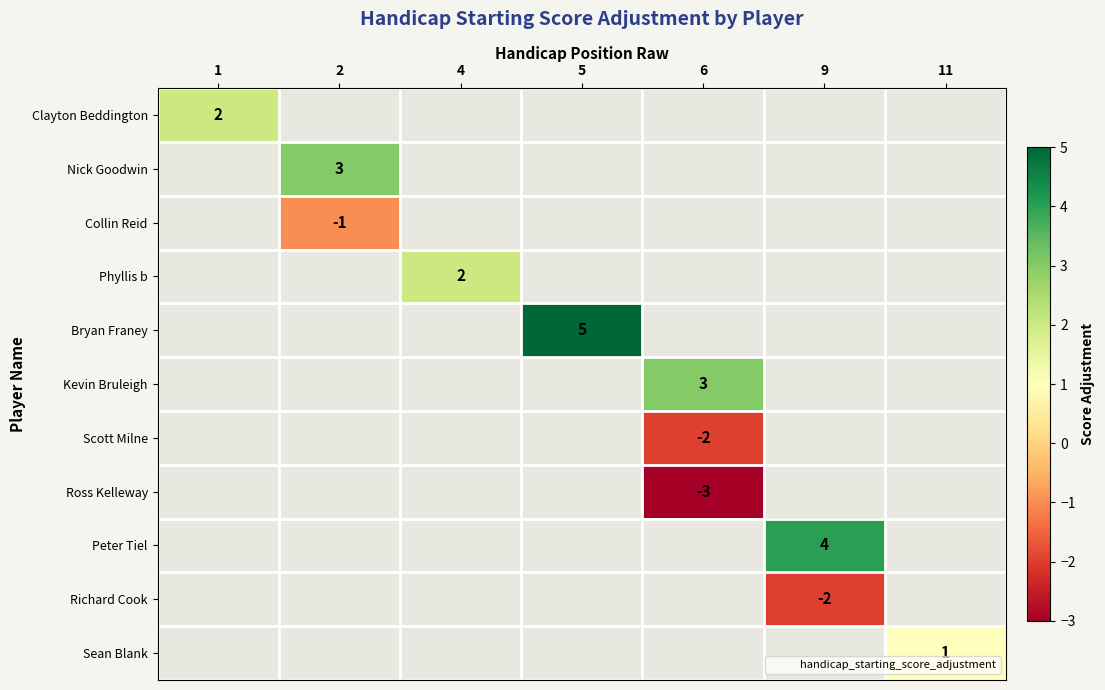

Which has a higher value, 1 or 6?

6